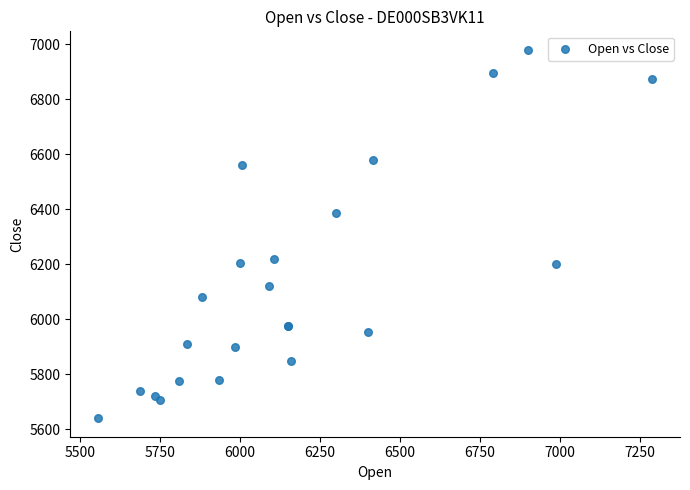

What Y value in the scatter plot is closest to 6310?

6385